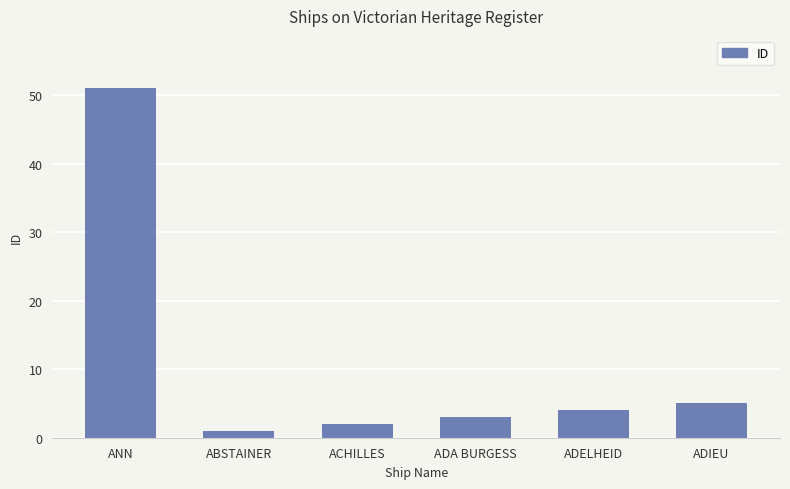

What is the label of the 6th bar from the left?

ADIEU